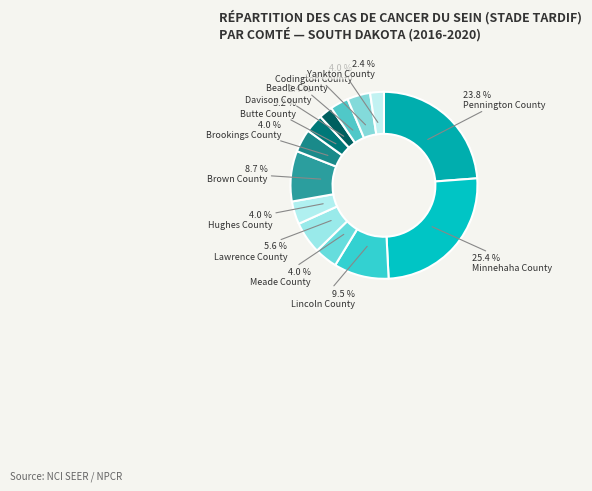

Count the number of slices in the pie.

13